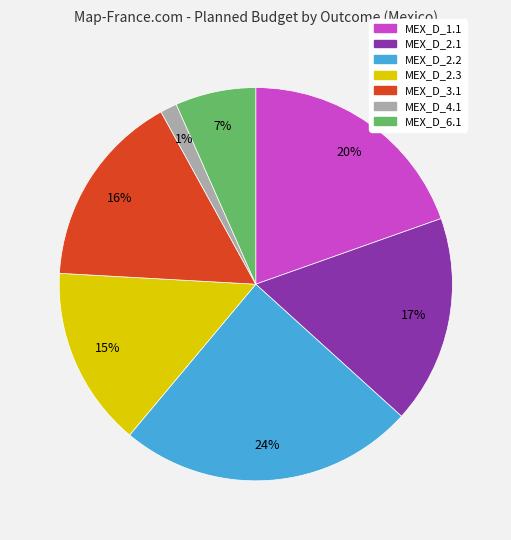

The MEX_D_3.1 slice represents 6% of the pie. True or false?

False